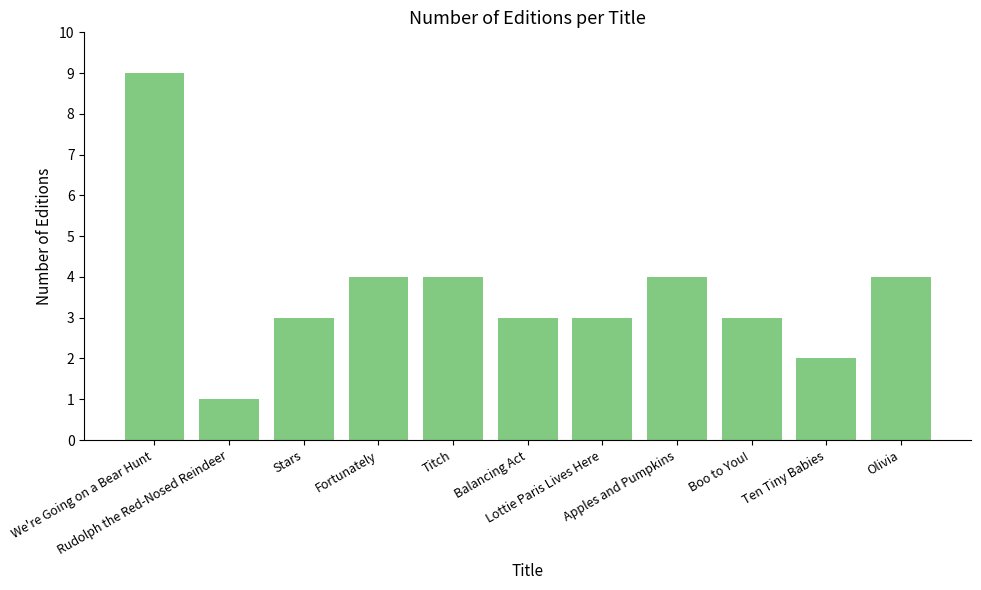

Does the chart contain stacked bars?

No